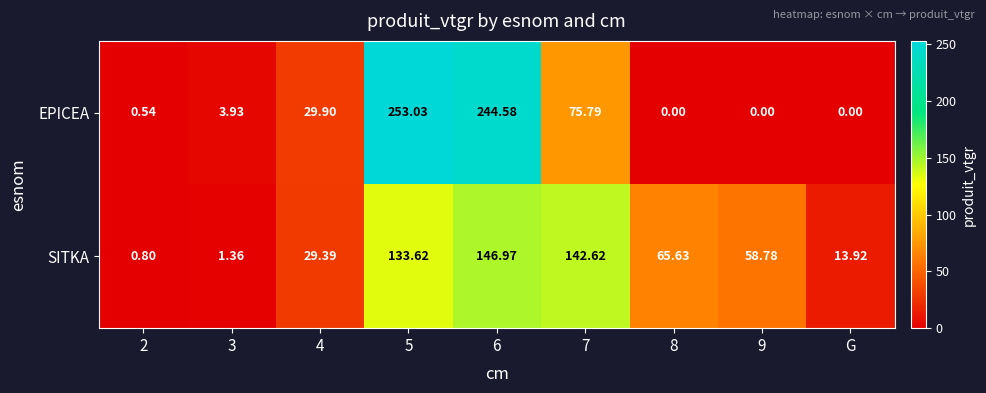

Which series has the largest range (max minus min)?

EPICEA